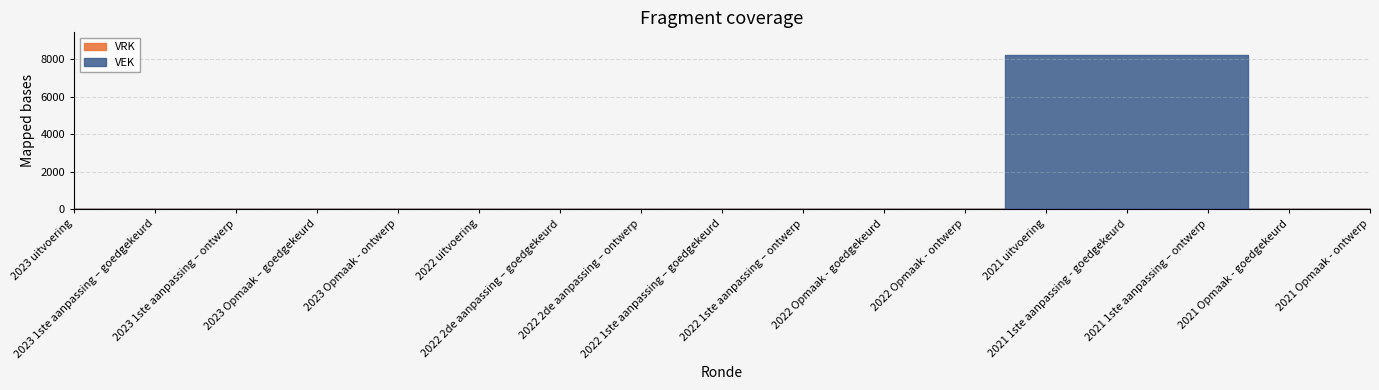

Count the number of data series in this chart.

2